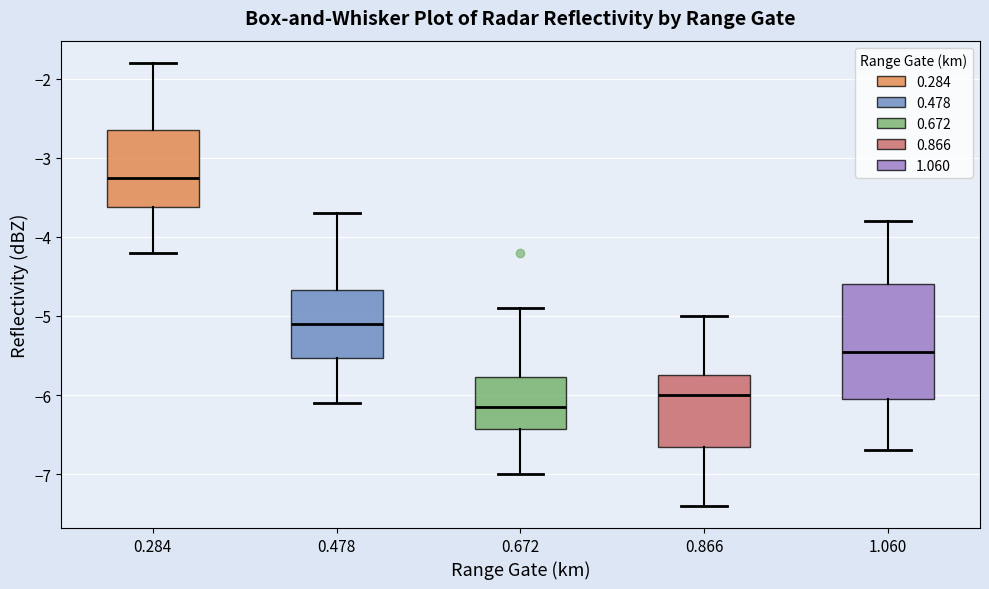

Reading left to right, read every box against the y-axis: the position of its median line, the range the box covers, and the ends of its whiskers. The values are not printed on the chart, so give them approximately, as read against the axis.

0.284: median -3.2, box -3.6 to -2.6, whiskers -4.2 to -1.8
0.478: median -5.1, box -5.5 to -4.7, whiskers -6.1 to -3.7
0.672: median -6.1, box -6.4 to -5.8, whiskers -7.0 to -4.9
0.866: median -6.0, box -6.6 to -5.7, whiskers -7.4 to -5.0
1.060: median -5.4, box -6.0 to -4.6, whiskers -6.7 to -3.8